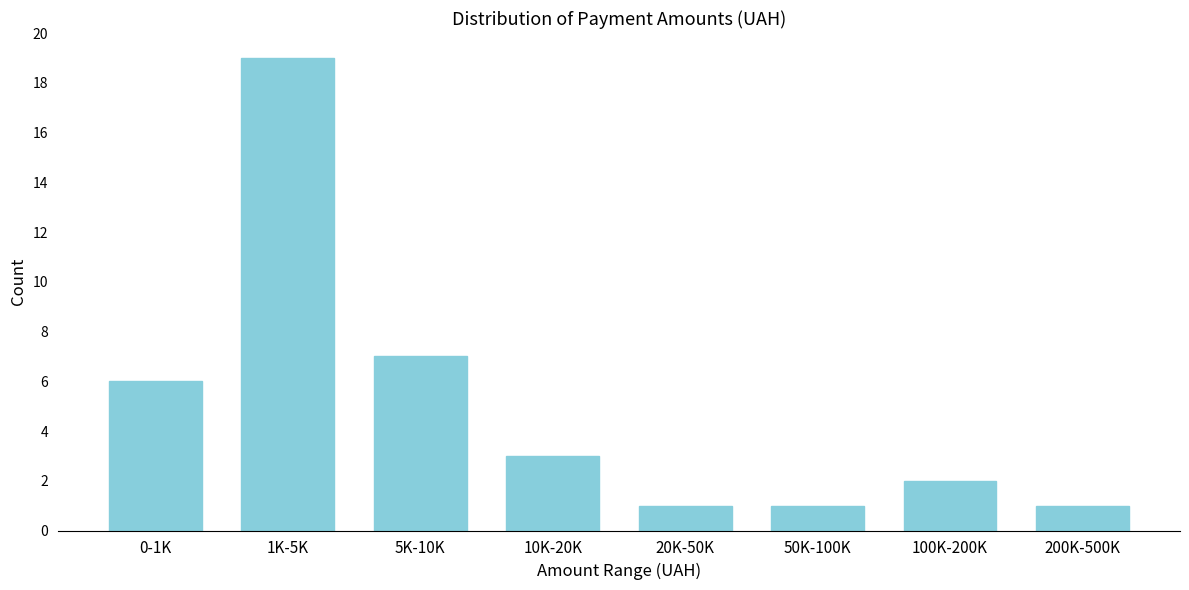

Reading right to left, what are all the values shown in this chart?

200K-500K=1	100K-200K=2	50K-100K=1	20K-50K=1	10K-20K=3	5K-10K=7	1K-5K=19	0-1K=6